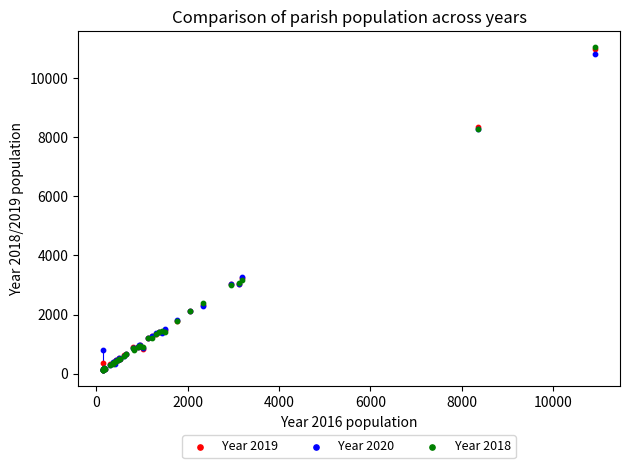

What are all the series names shown in the legend?

Year 2019, Year 2020, Year 2018